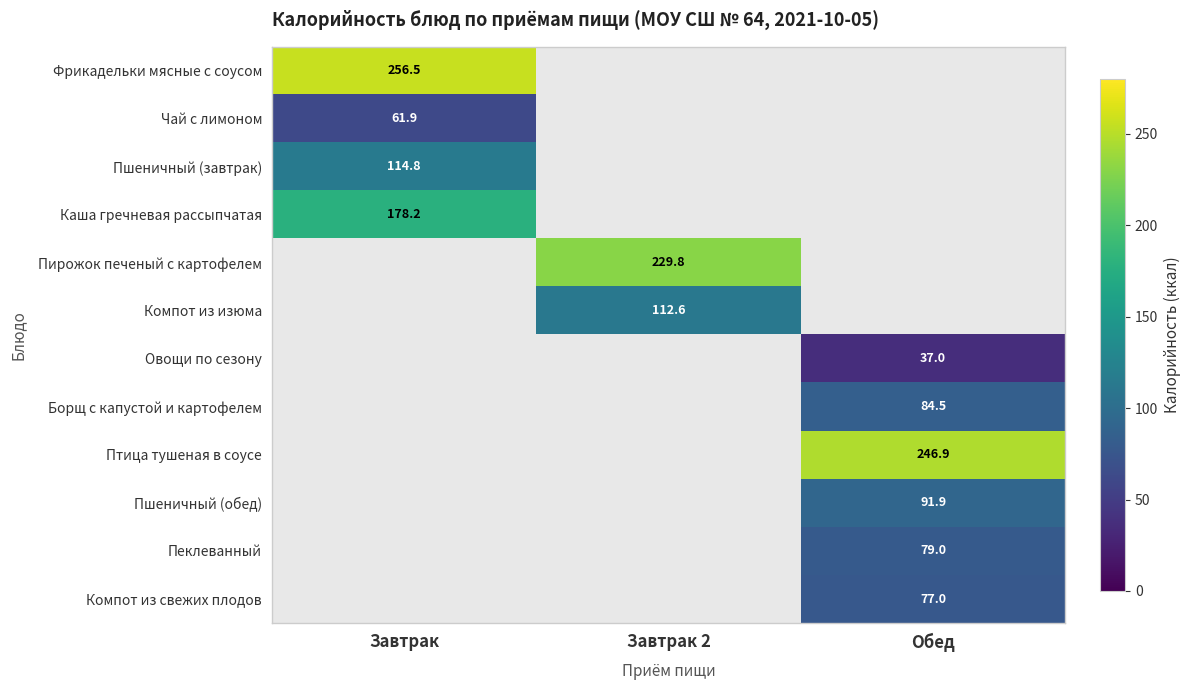

Count the number of data series in this chart.

12